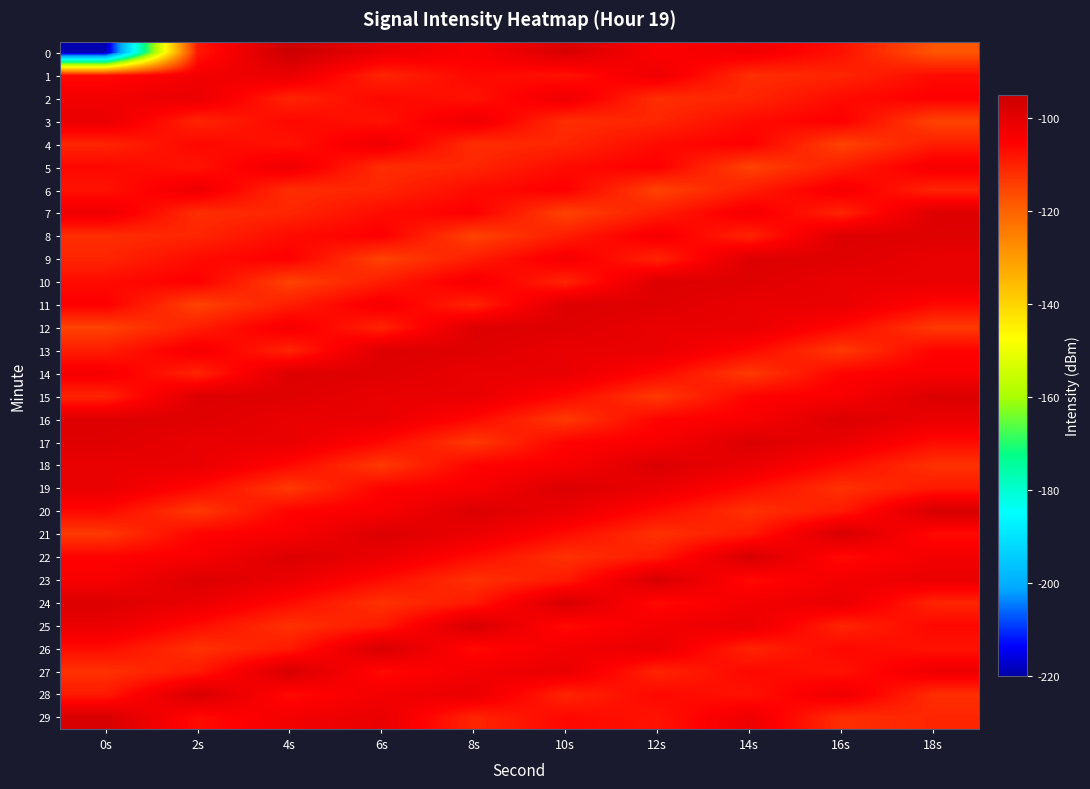

Which series has the largest total across all categories?

16